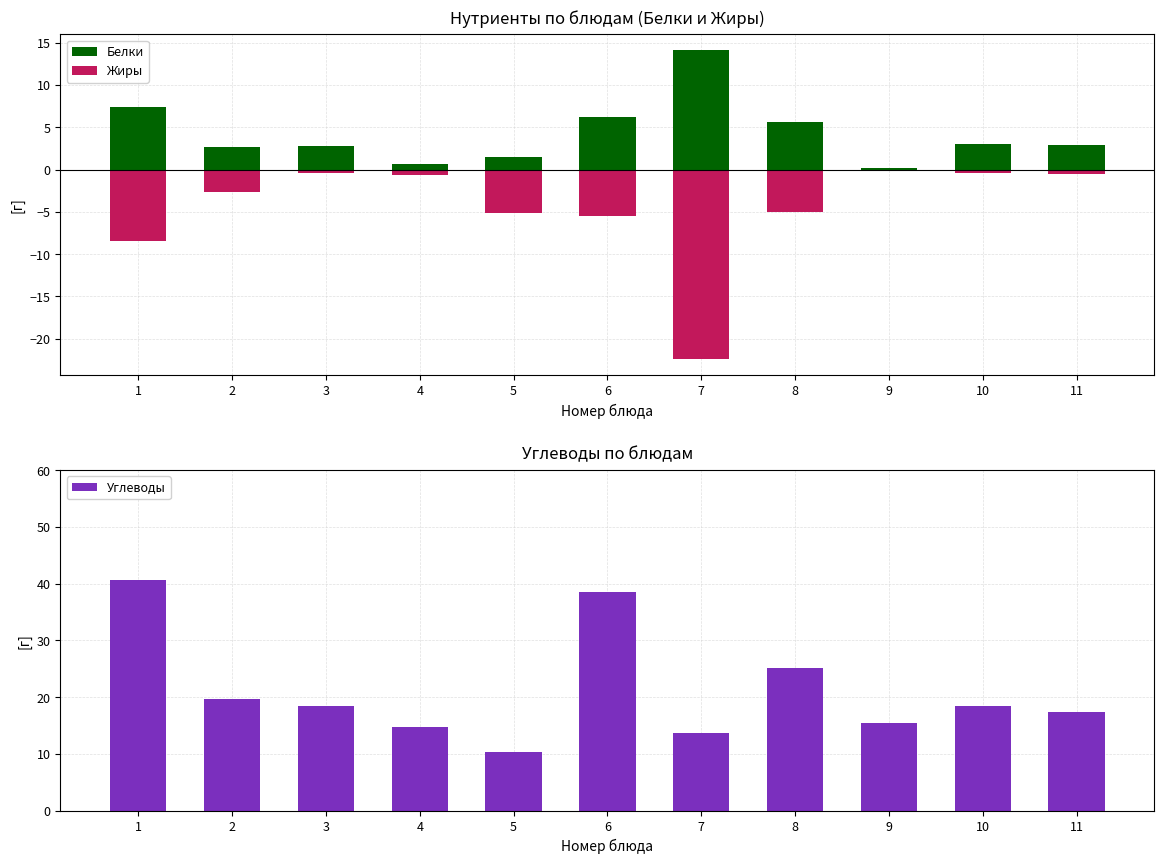

True or false: Жиры has a value of -2.4 at 5.

False